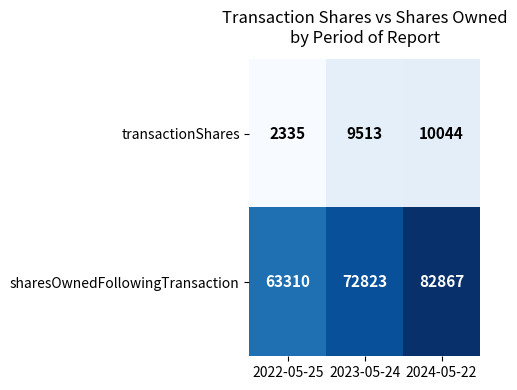

How many data points in sharesOwnedFollowingTransaction are less than 72823?

1